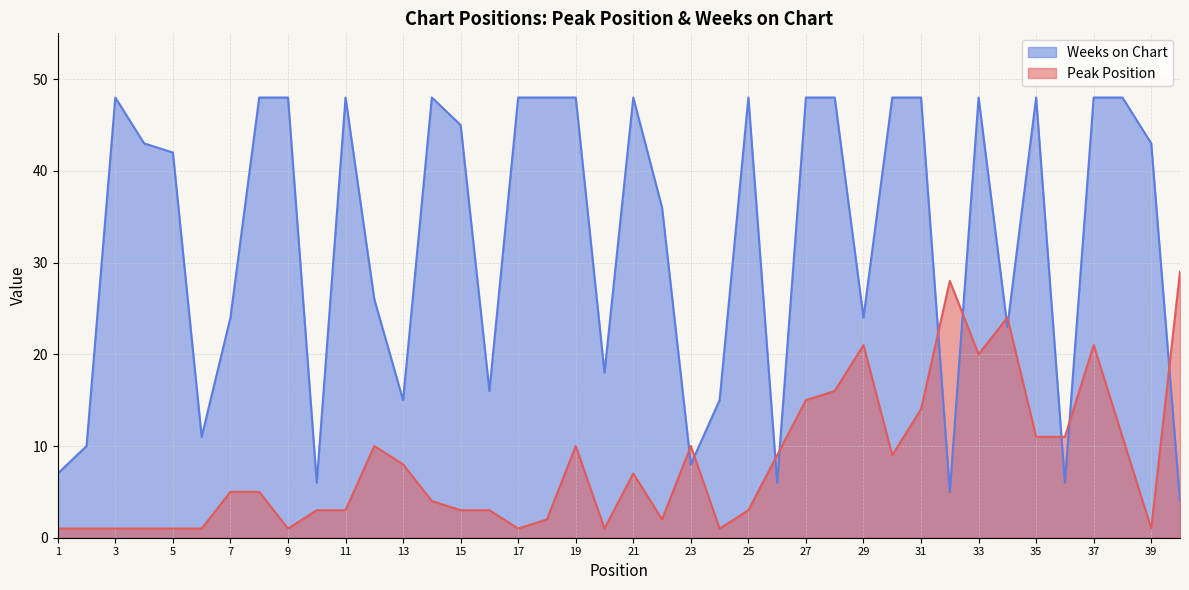

Rank the series at 28 from highest to lowest value.

Weeks on Chart, Peak Position